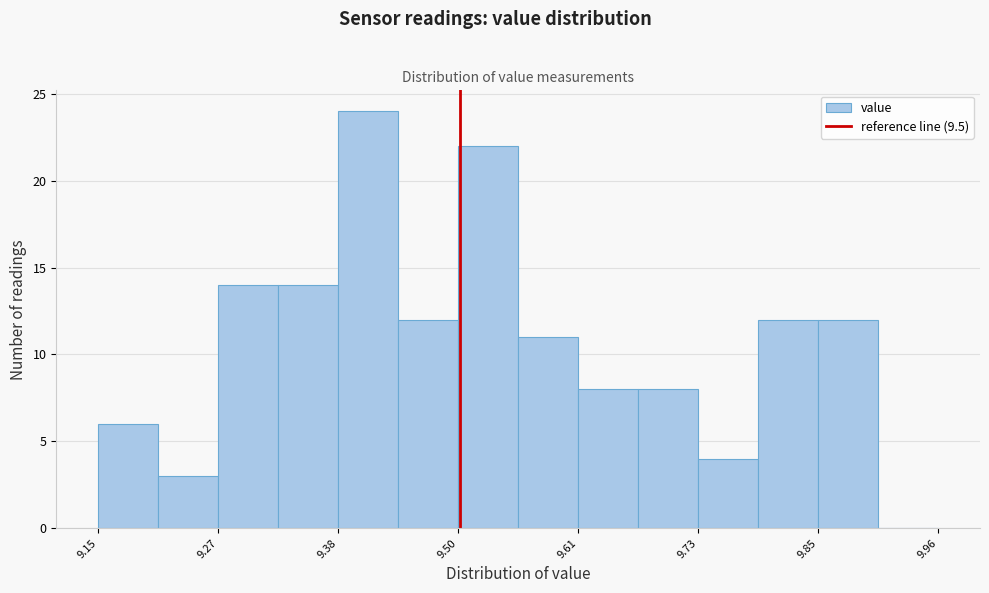

Read against the x-axis, roughly where is the centre of the tallest bar?

9.42